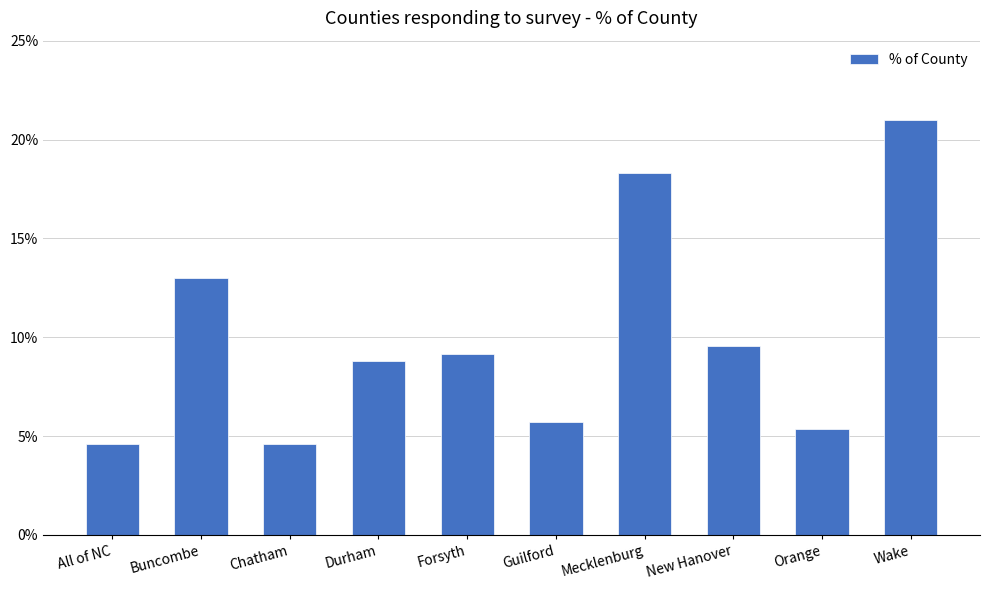

The value at Buncombe is 0.1. True or false?

False